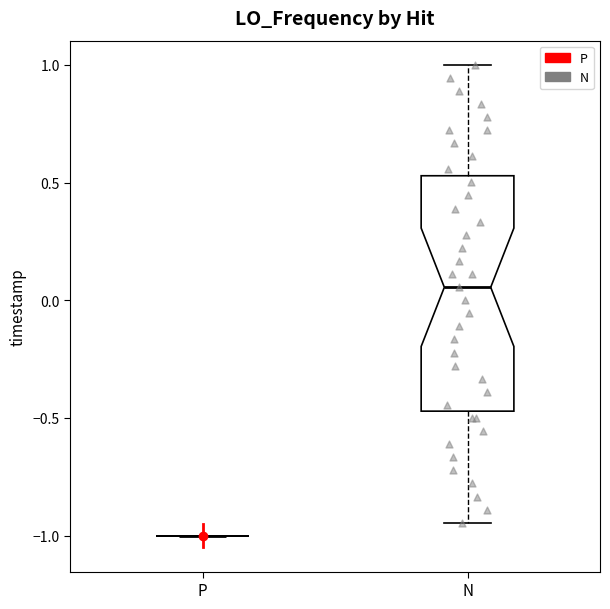

Reading left to right, transcribe this box plot: for each box, give where its median line is, the range the box spans, and where its two whiskers end, as read against the y-axis. The values are not printed on the chart, so give them approximately, as read against the axis.

P: box collapsed to a line at -1.00, whiskers -1.00 to -1.00
N: median 0.05, box -0.45 to 0.55, whiskers -0.95 to 1.00